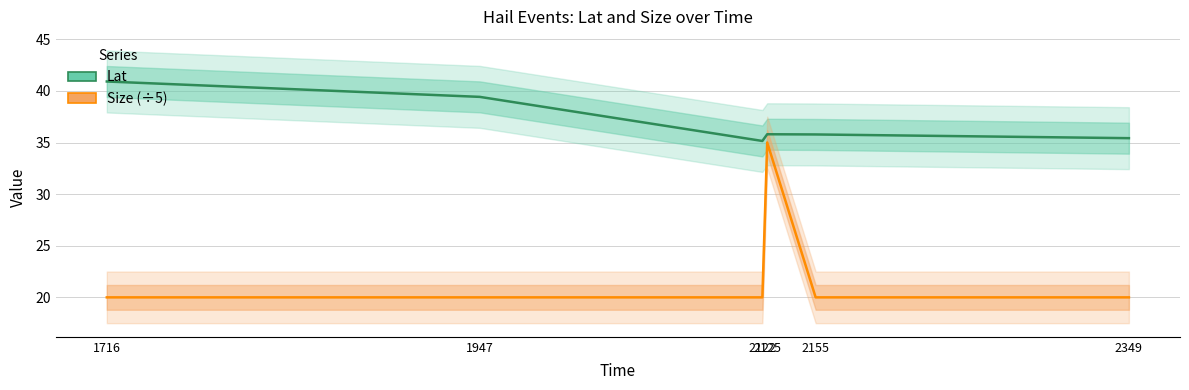

True or false: Size (÷5) and Lat intersect in this chart.

False